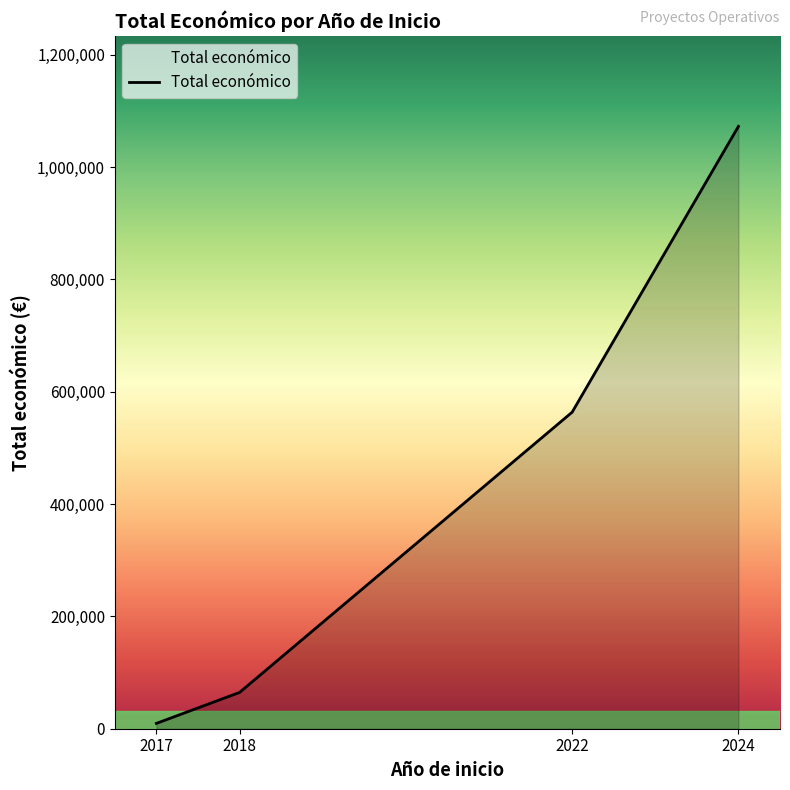

What is the sum of all values?

1710521